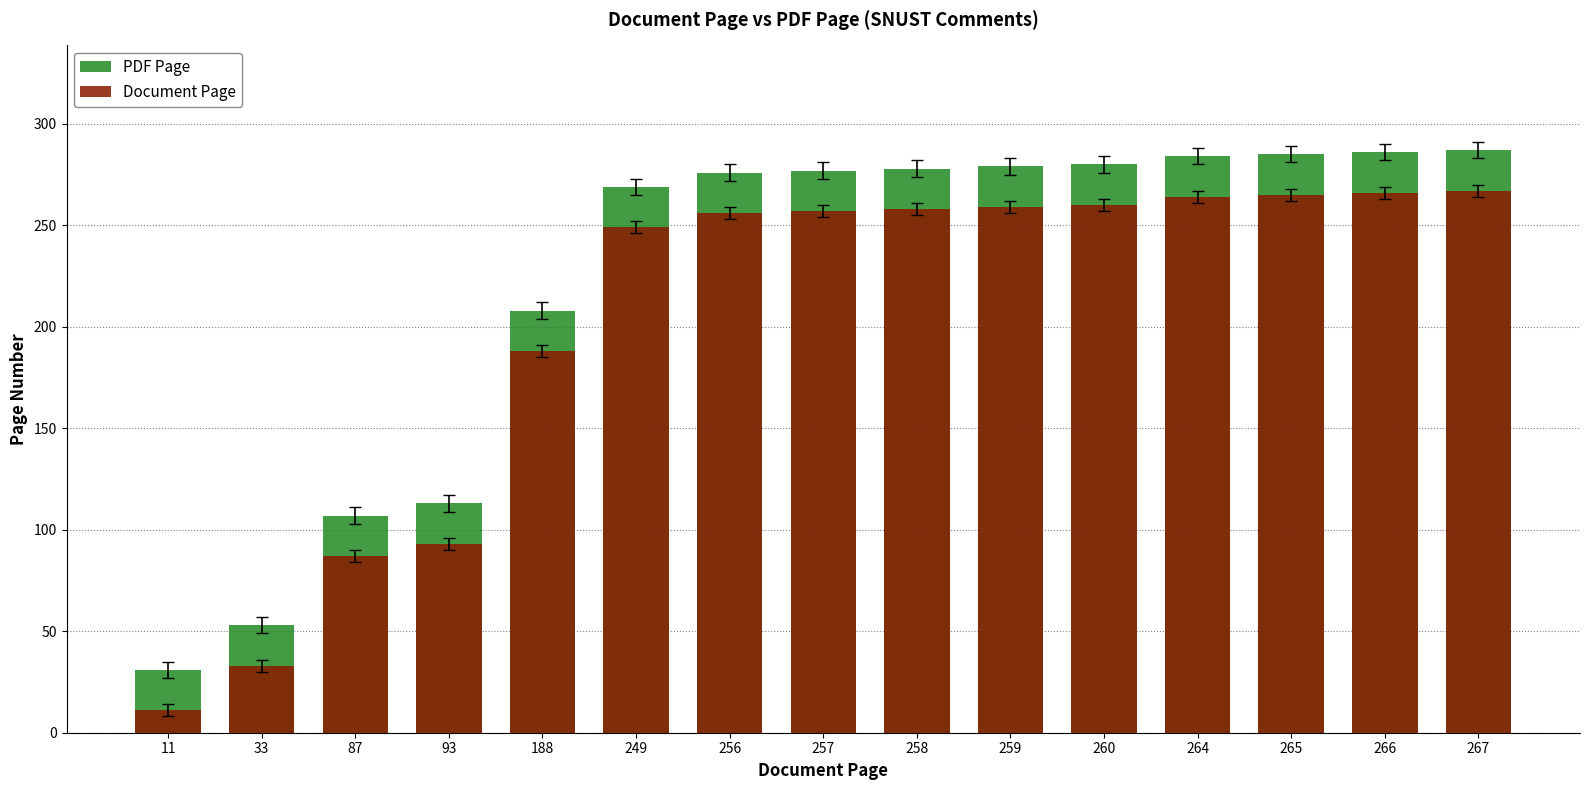

How many distinct data groups are displayed?

2